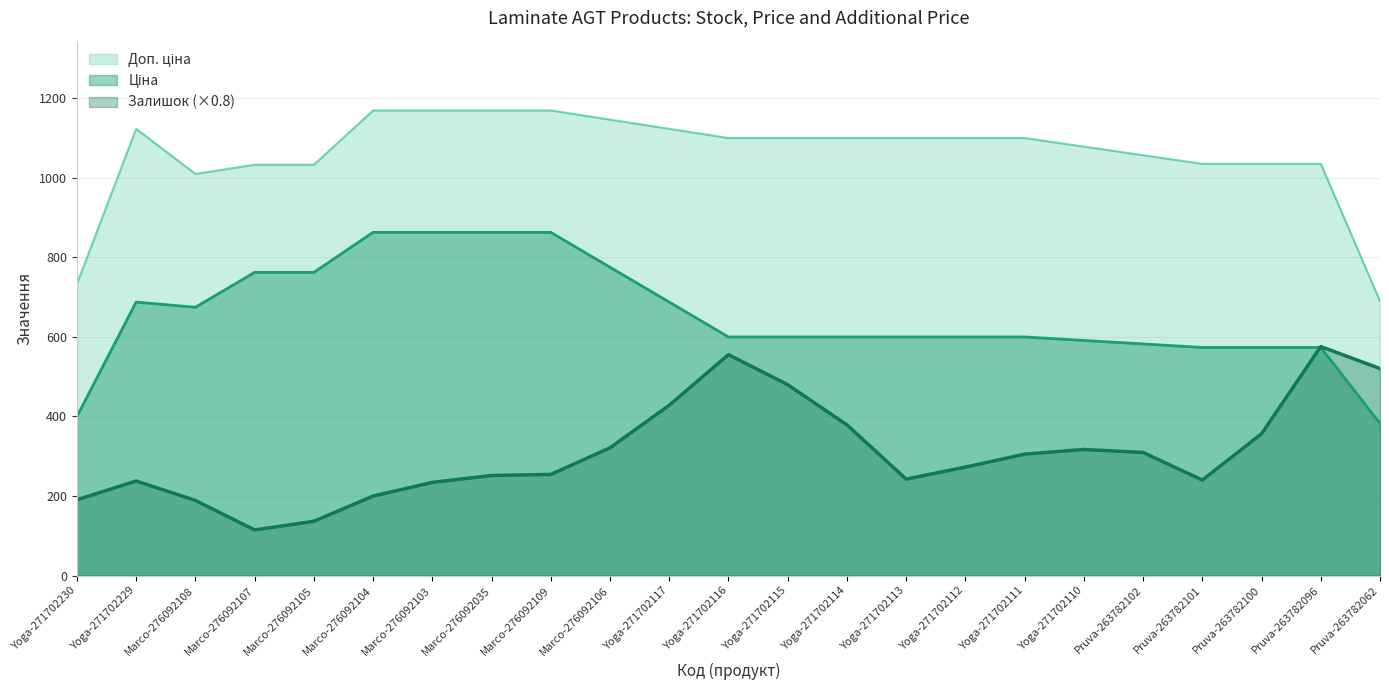

What is the greatest value displayed?

1169.2